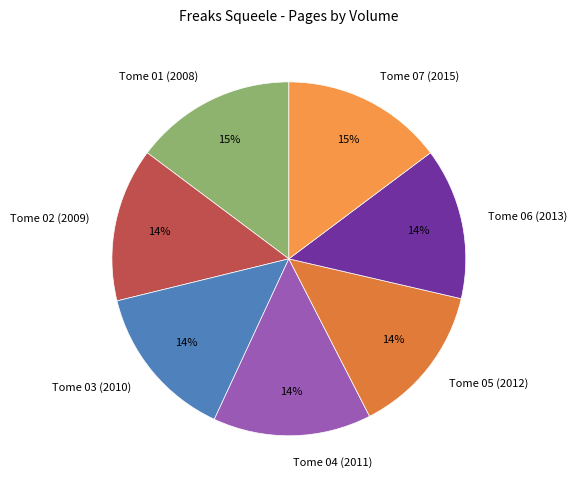

Do Tome 05 (2012) and Tome 01 (2008) together represent more than half of the pie?

No